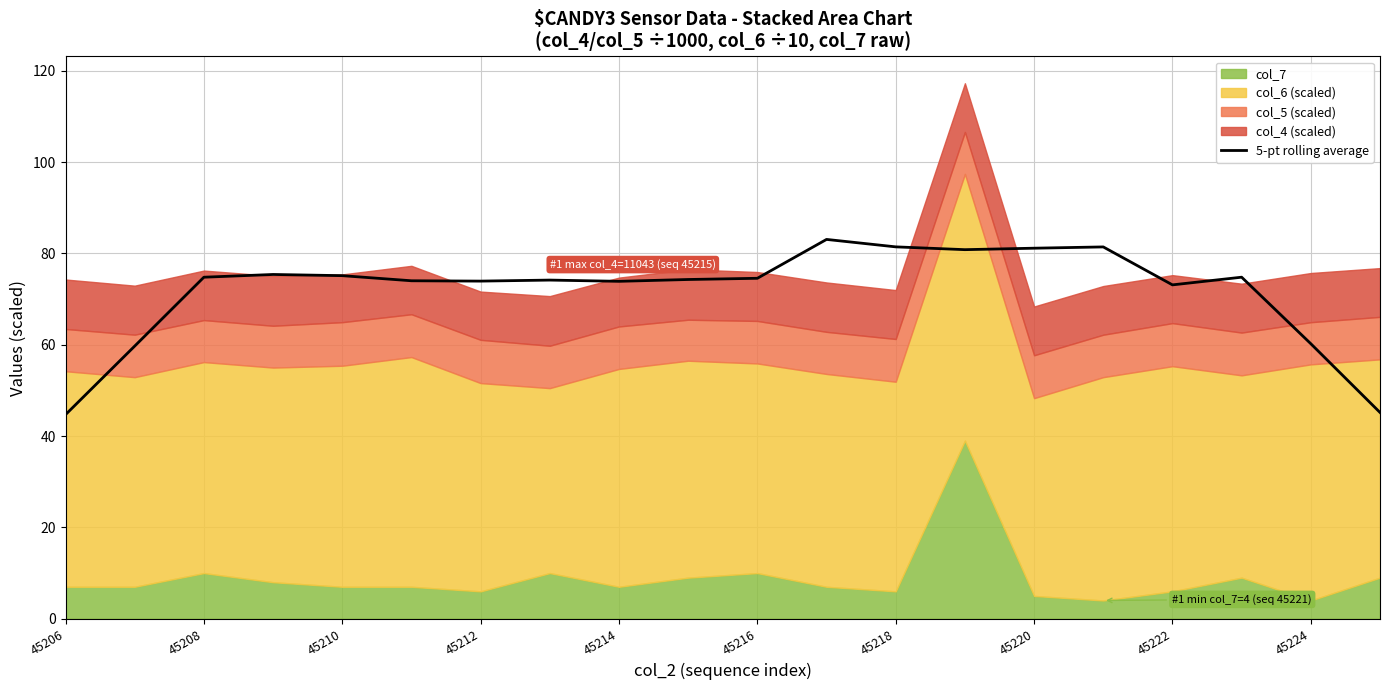

True or false: 5-pt rolling average has a value of 74.8 at 45208.

True